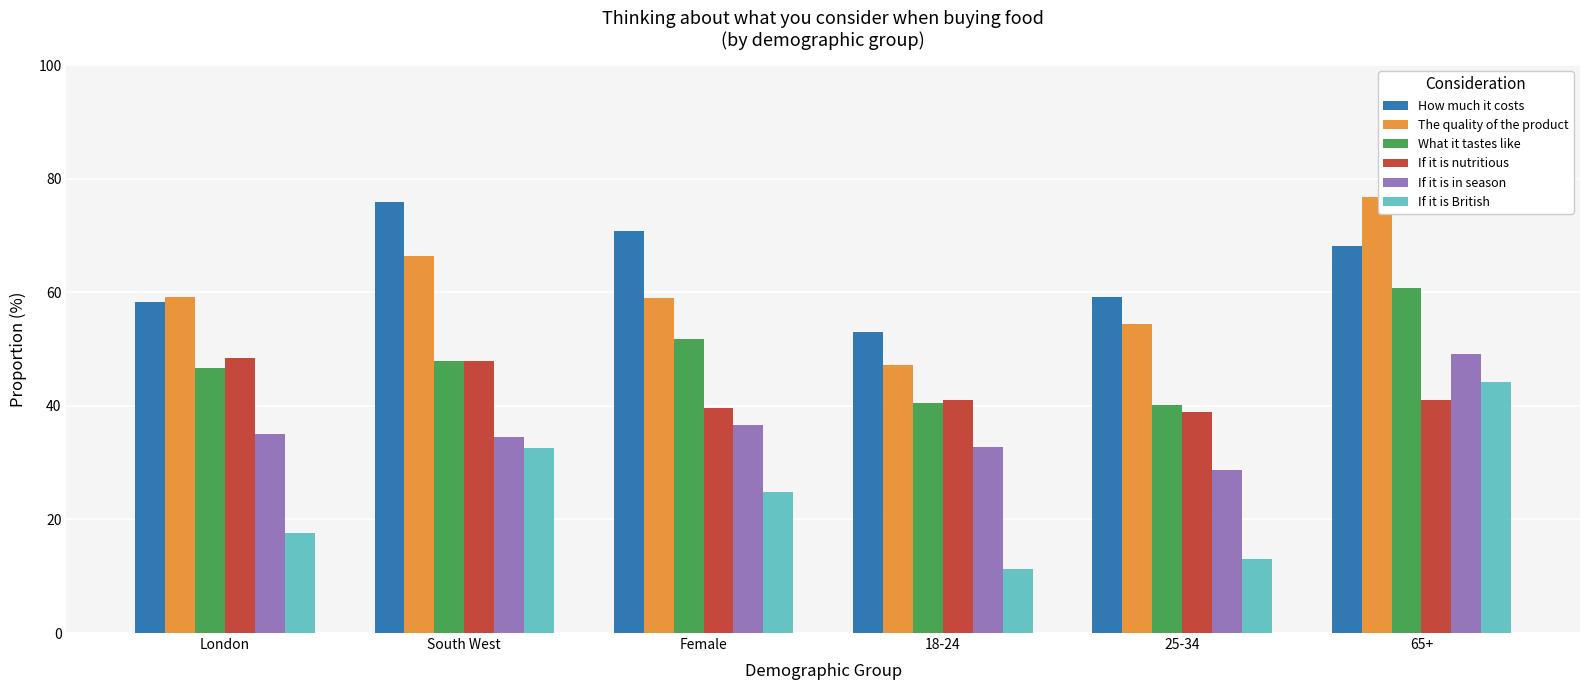

Which series changed the most between Female and 65+?

If it is British